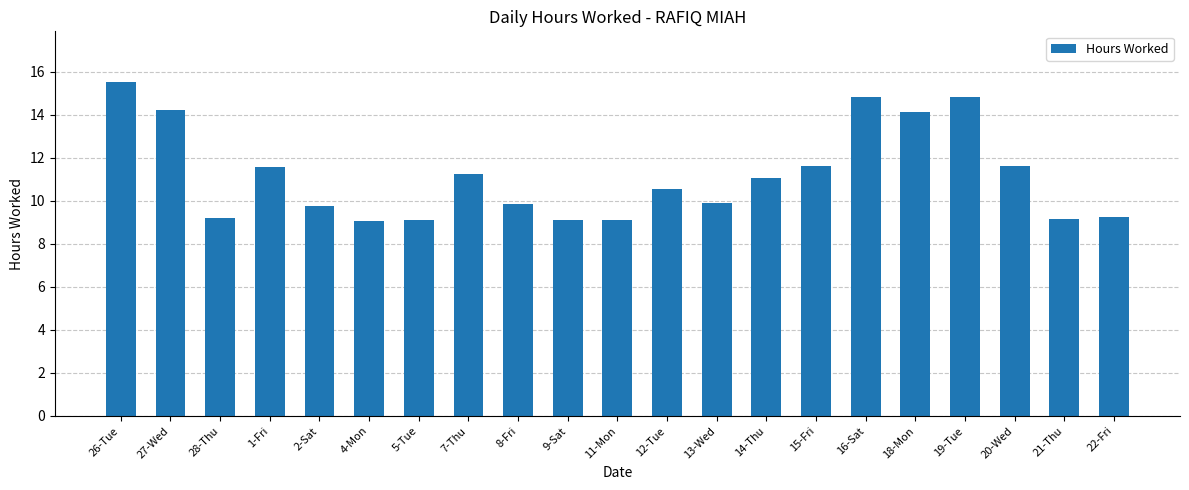

Between 5-Tue and 14-Thu, which is larger?

14-Thu